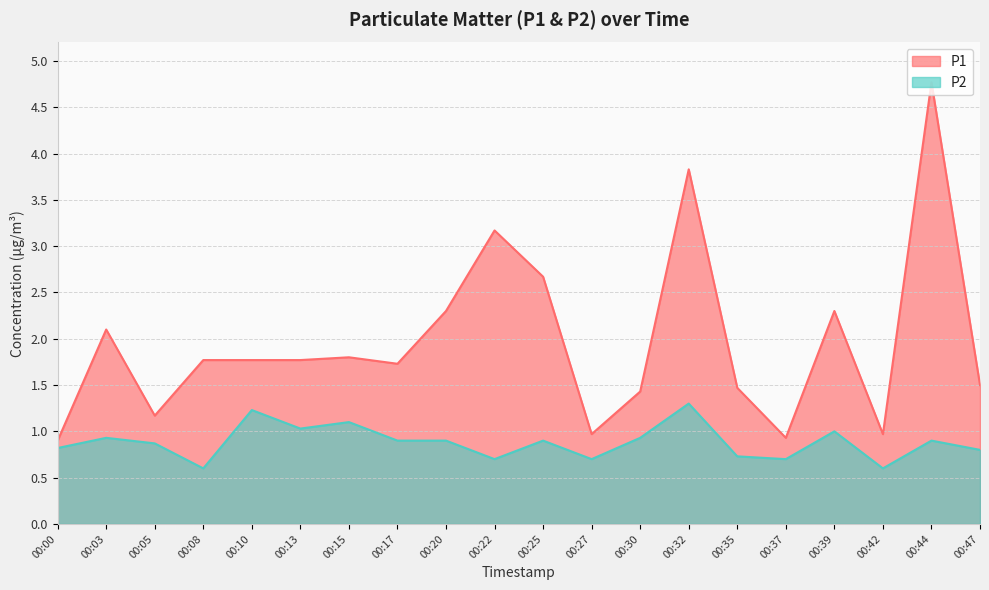

Where is the first local minimum for P2?

00:08